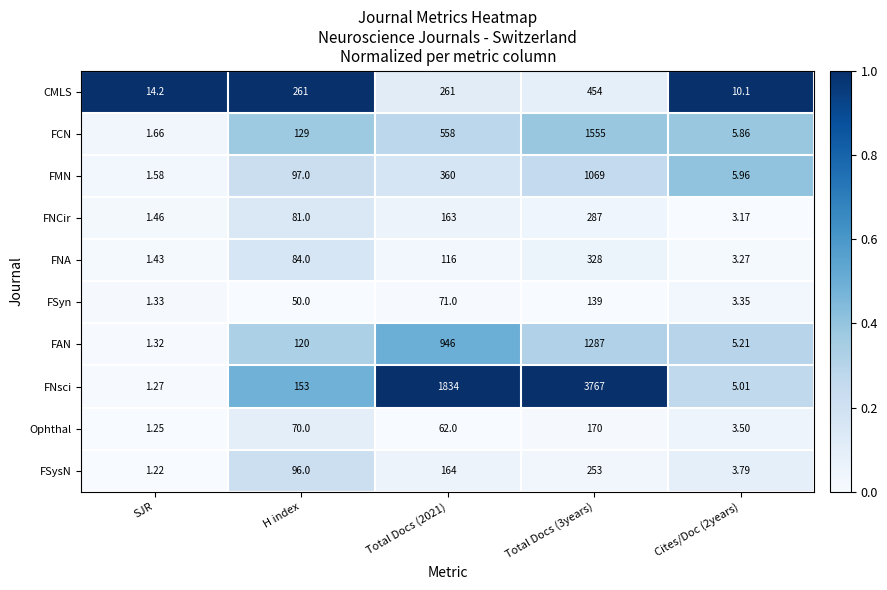

Which series has the largest total across all categories?

FNsci